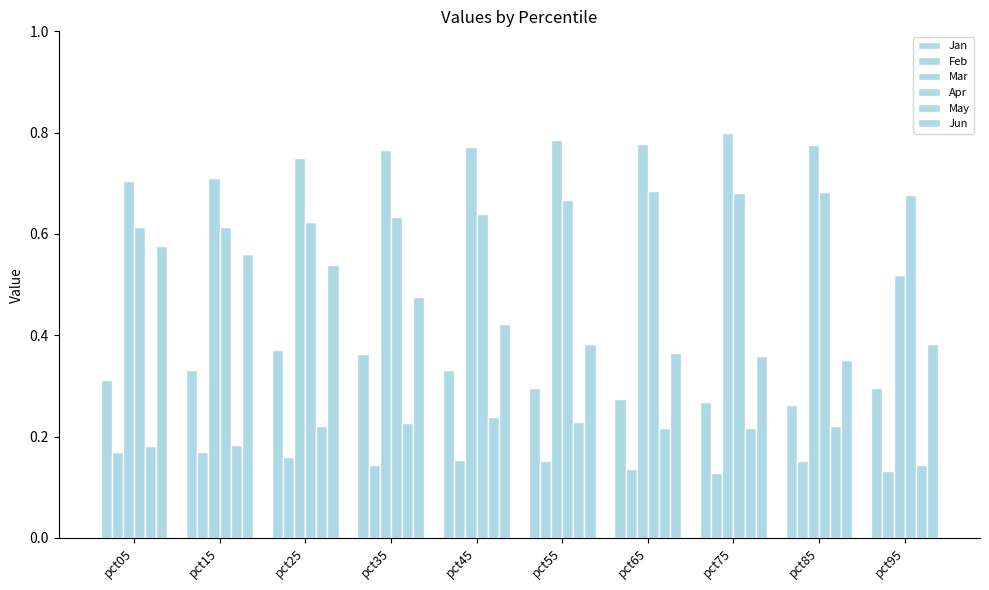

Reading right to left, extract all data points from this chart.

Jan: pct95=0.3	pct85=0.3	pct75=0.3	pct65=0.3	pct55=0.3	pct45=0.3	pct35=0.4	pct25=0.4	pct15=0.3	pct05=0.3
Feb: pct95=0.1	pct85=0.2	pct75=0.1	pct65=0.1	pct55=0.2	pct45=0.2	pct35=0.1	pct25=0.2	pct15=0.2	pct05=0.2
Mar: pct95=0.5	pct85=0.8	pct75=0.8	pct65=0.8	pct55=0.8	pct45=0.8	pct35=0.8	pct25=0.7	pct15=0.7	pct05=0.7
Apr: pct95=0.7	pct85=0.7	pct75=0.7	pct65=0.7	pct55=0.7	pct45=0.6	pct35=0.6	pct25=0.6	pct15=0.6	pct05=0.6
May: pct95=0.1	pct85=0.2	pct75=0.2	pct65=0.2	pct55=0.2	pct45=0.2	pct35=0.2	pct25=0.2	pct15=0.2	pct05=0.2
Jun: pct95=0.4	pct85=0.4	pct75=0.4	pct65=0.4	pct55=0.4	pct45=0.4	pct35=0.5	pct25=0.5	pct15=0.6	pct05=0.6